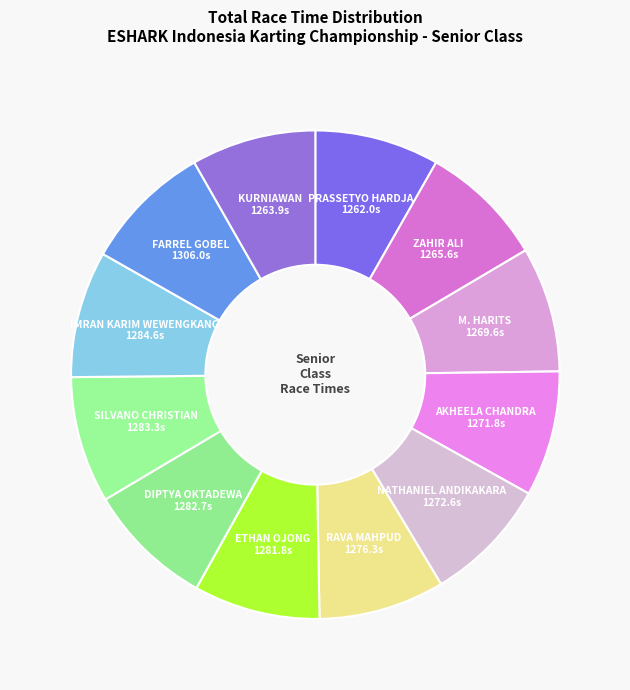

How many segments does this pie chart have?

12